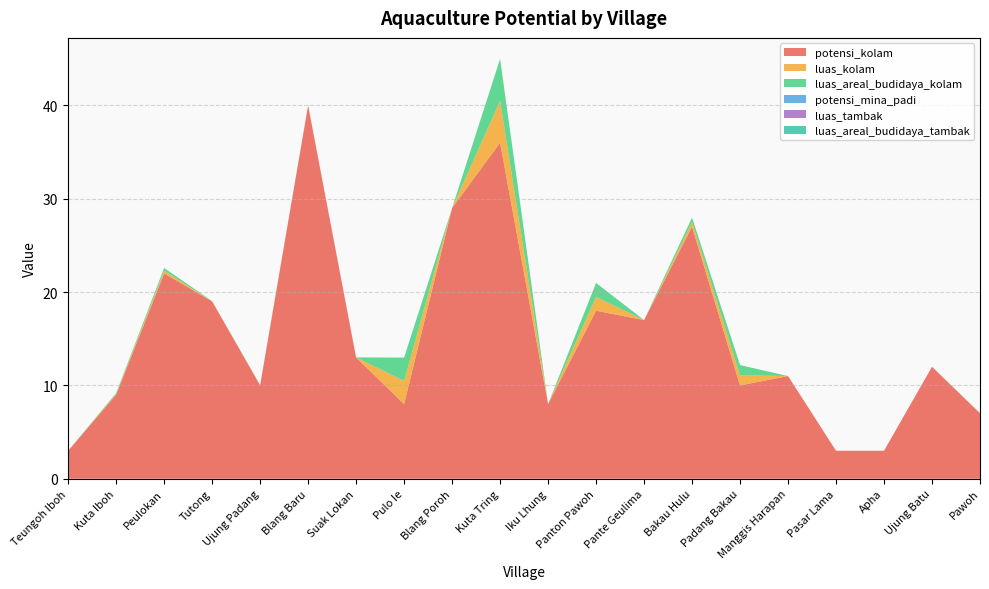

Reading right to left, list all the values displayed in this chart.

potensi_kolam: 7.0	12.0	3.0	3.0	11.0	10.0	27.0	17.0	18.0	8.0	36.0	29.0	8.0	13.0	40.0	10.0	19.0	22.0	9.0	3.0
luas_kolam: 0.0	0.0	0.0	0.0	0.0	1.1	0.5	0.0	1.5	0.0	4.5	0.0	2.5	0.0	0.0	0.0	0.0	0.3	0.1	0.0
luas_areal_budidaya_kolam: 0.0	0.0	0.0	0.0	0.0	1.1	0.5	0.0	1.5	0.0	4.5	0.0	2.5	0.0	0.0	0.0	0.0	0.3	0.1	0.0
potensi_mina_padi: 0.0	0.0	0.0	0.0	0.0	0.0	0.0	0.0	0.0	0.0	0.0	0.0	0.0	0.0	0.0	0.0	0.0	0.0	0.0	0.0
luas_tambak: 0.0	0.0	0.0	0.0	0.0	0.0	0.0	0.0	0.0	0.0	0.0	0.0	0.0	0.0	0.0	0.0	0.0	0.0	0.0	0.0
luas_areal_budidaya_tambak: 0.0	0.0	0.0	0.0	0.0	0.0	0.0	0.0	0.0	0.0	0.0	0.0	0.0	0.0	0.0	0.0	0.0	0.0	0.0	0.0